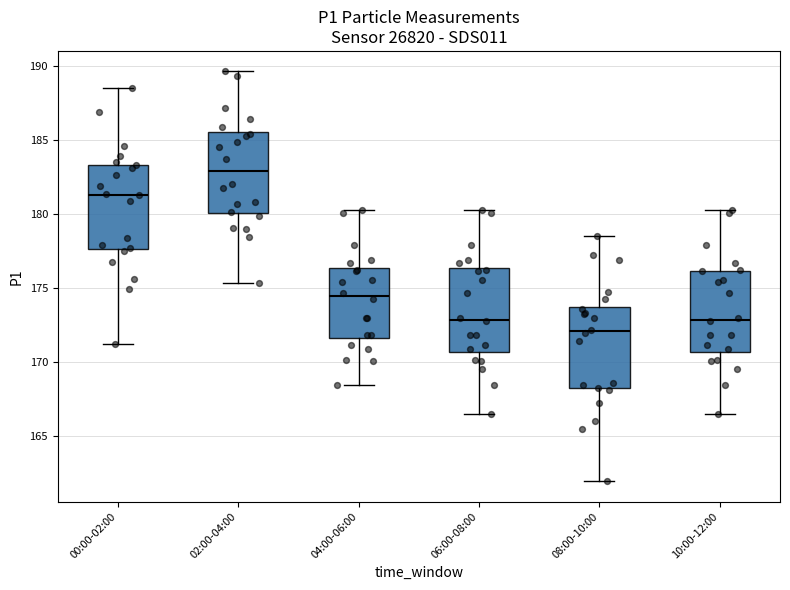

Where is the lower edge of the box for 02:00-04:00 on the y-axis? The values are not printed on the chart, so give them approximately, as read against the axis.

180.0